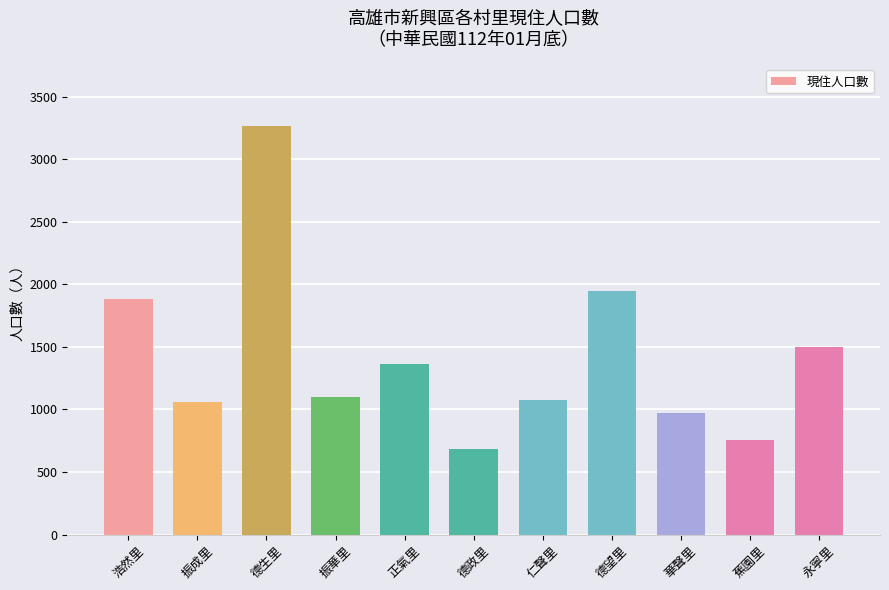

Is it true that the value at 蕉園里 is 1070?

False